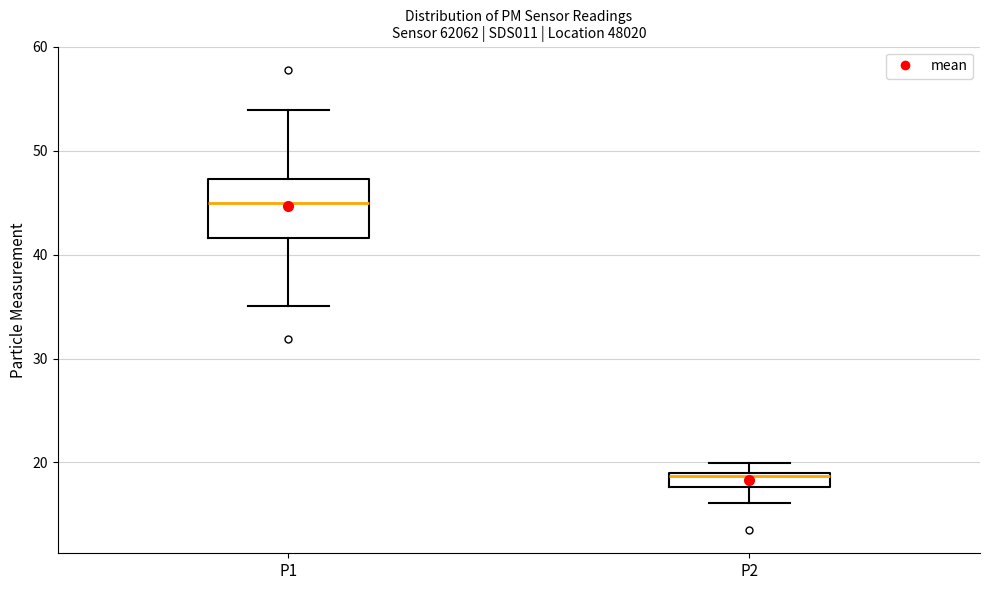

Where does the upper whisker of the box for P1 end on the y-axis? The values are not printed on the chart, so give them approximately, as read against the axis.

54